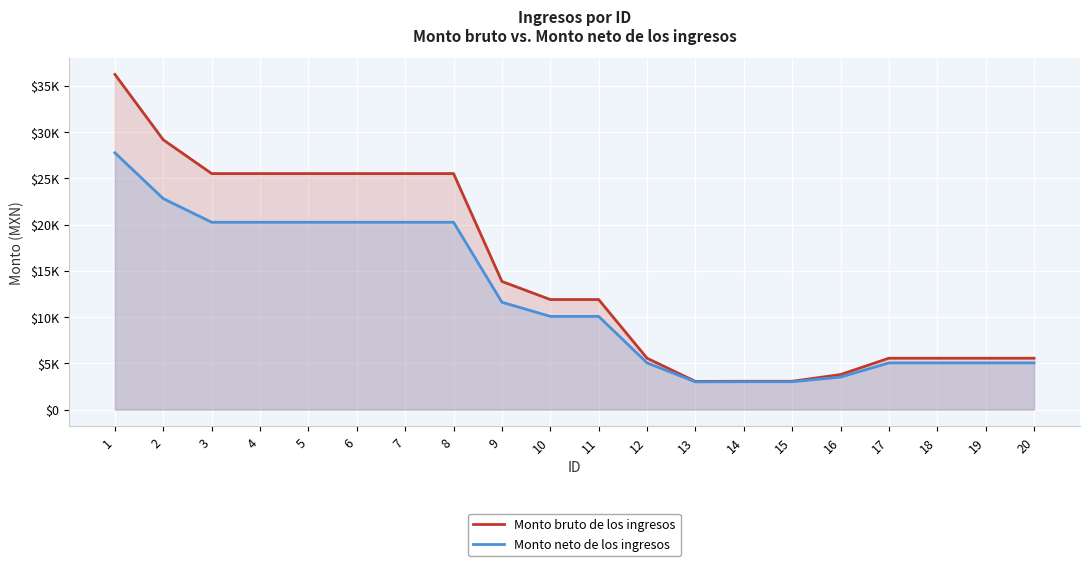

How many lines are shown in the chart?

2